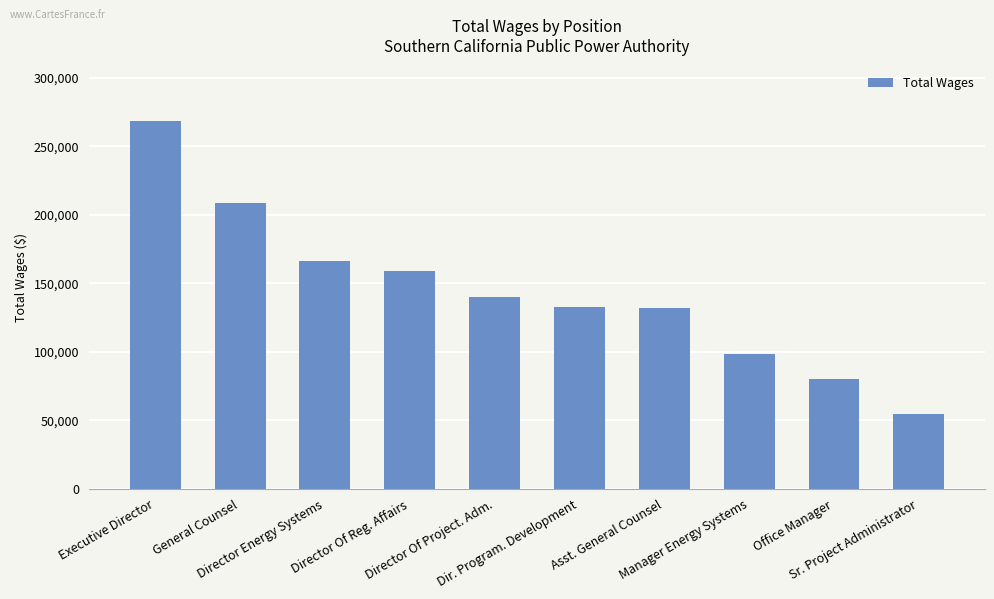

Which has a higher value, Sr. Project Administrator or Asst. General Counsel?

Asst. General Counsel